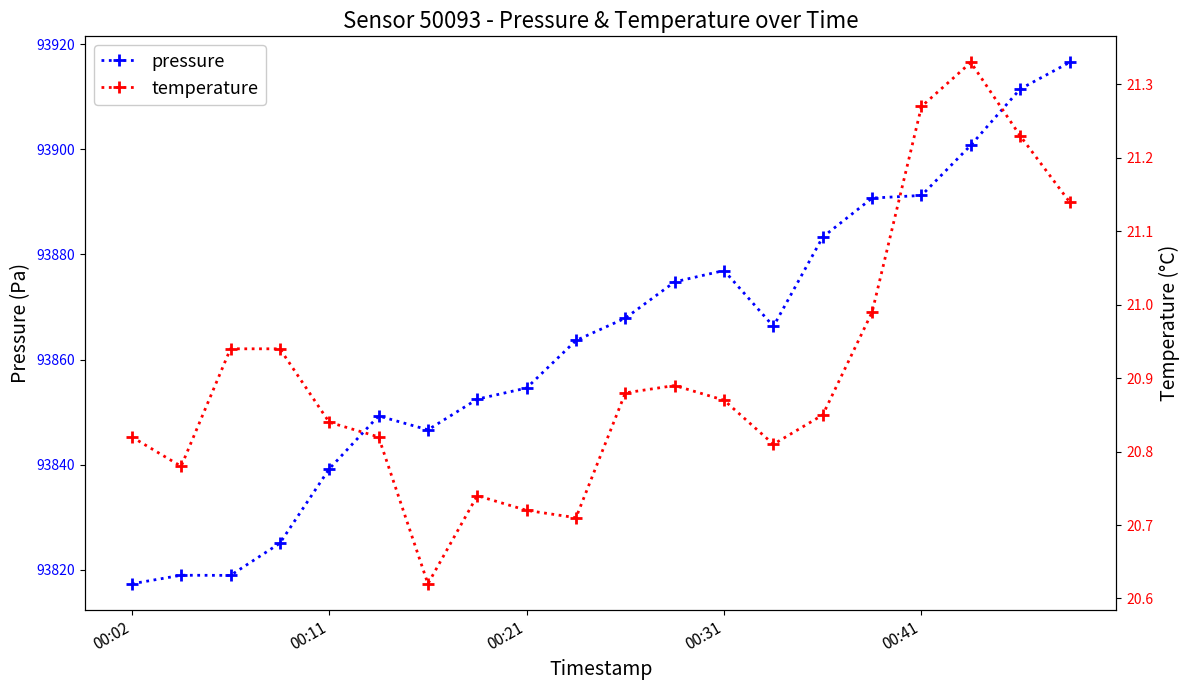

What is the minimum value for pressure?

93817.3